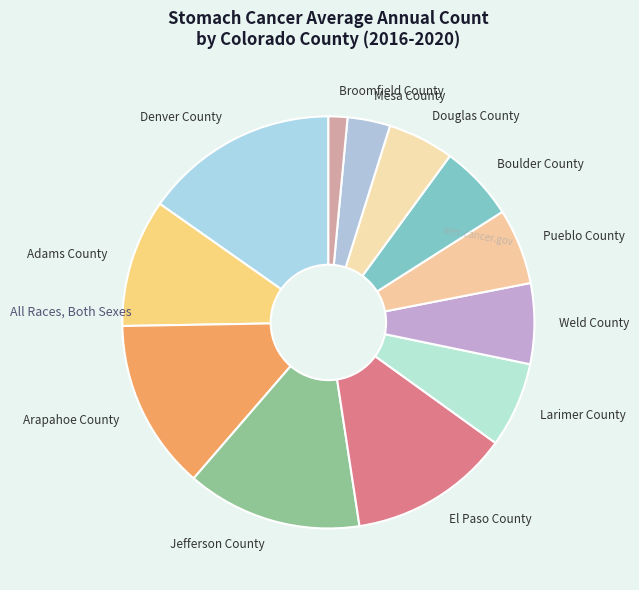

Is the sum of Denver County and Douglas County greater than half?

No